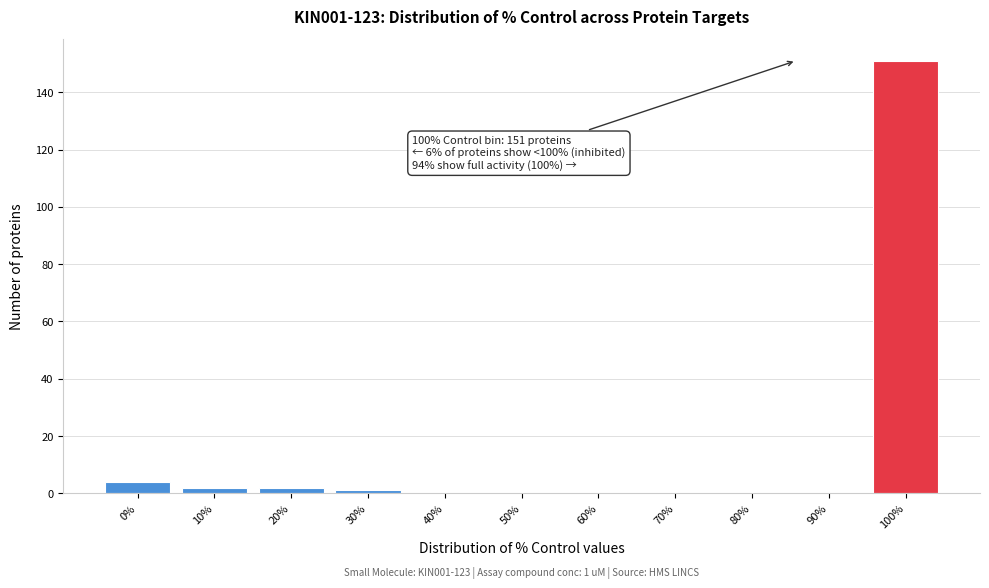

Reading left to right, list all the values displayed in this chart.

0%=4	10%=2	20%=2	30%=1	40%=0	50%=0	60%=0	70%=0	80%=0	90%=0	100%=151